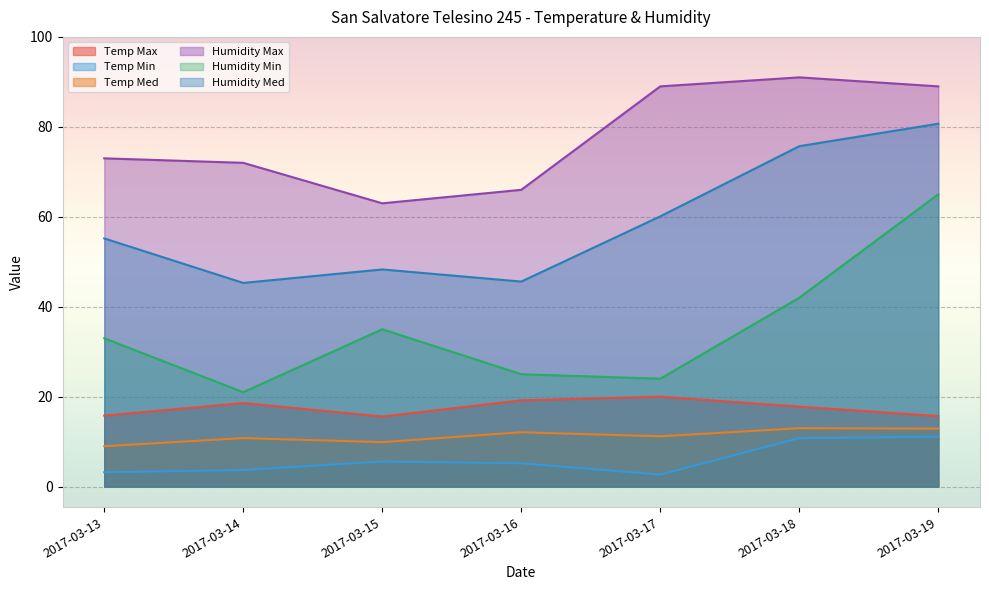

Read the Humidity Min value at 2017-03-13.

33.0